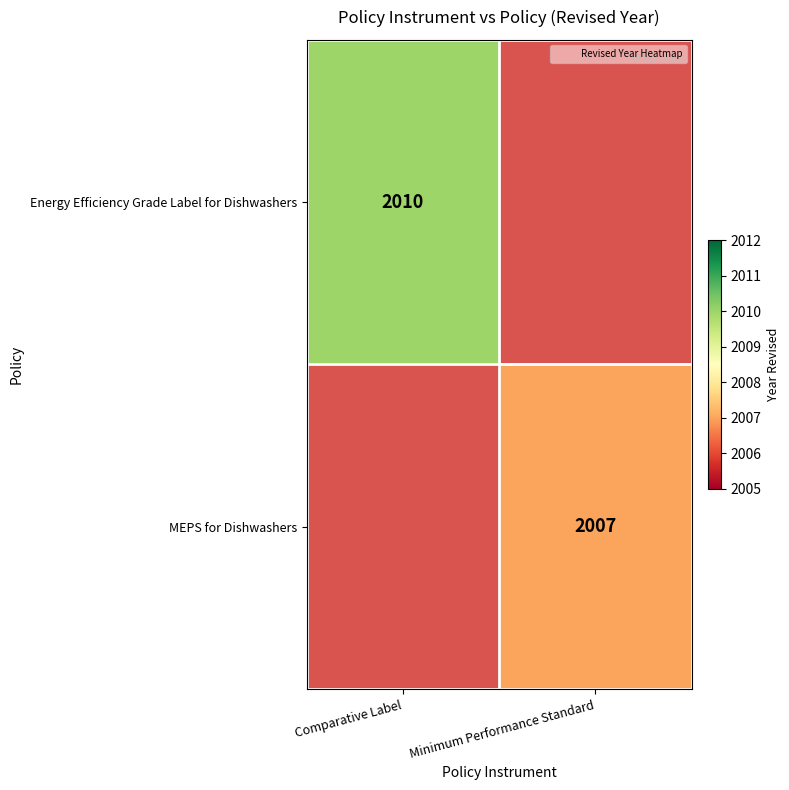

What value does the MEPS for Dishwashers series have at Minimum Performance Standard?

2007.0